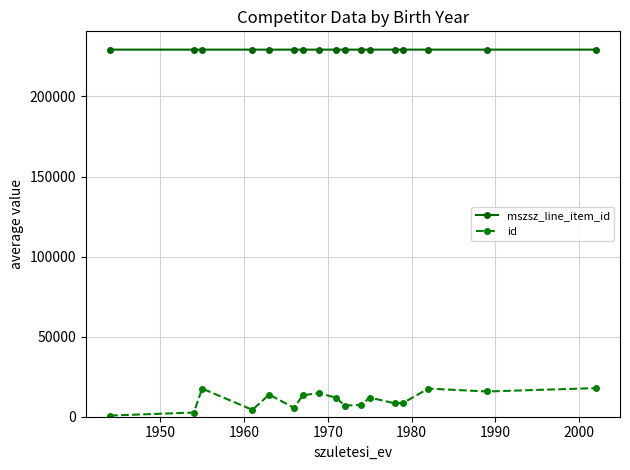

How many values in the id series are below 11857?

8